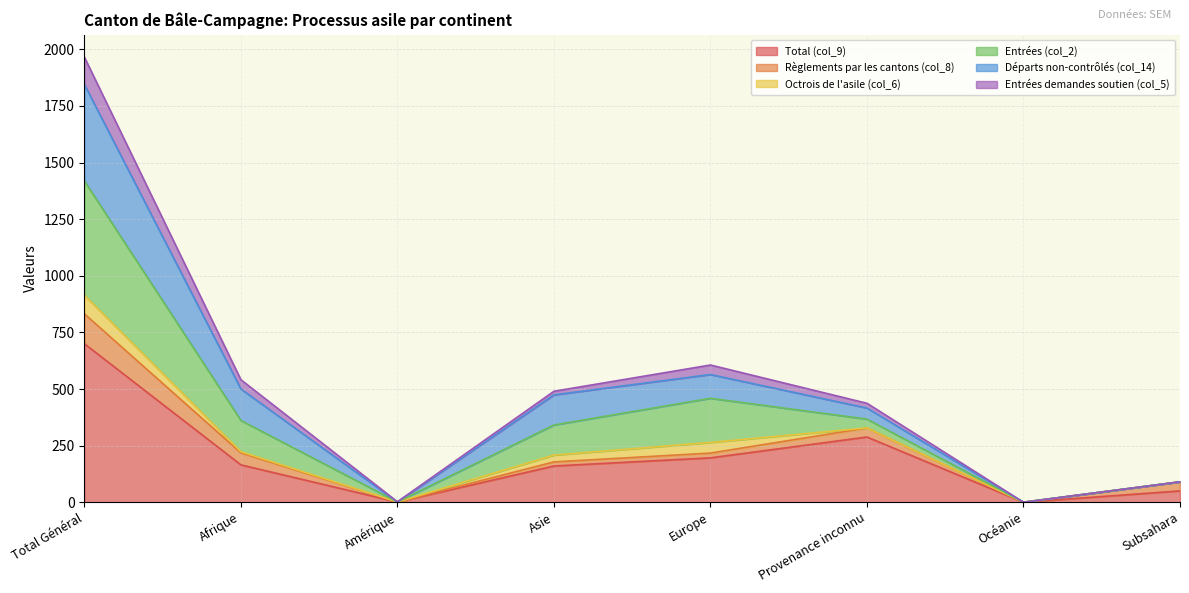

What is the value of the Départs non-contrôlés (col_14) point at the 8th from the left?

90